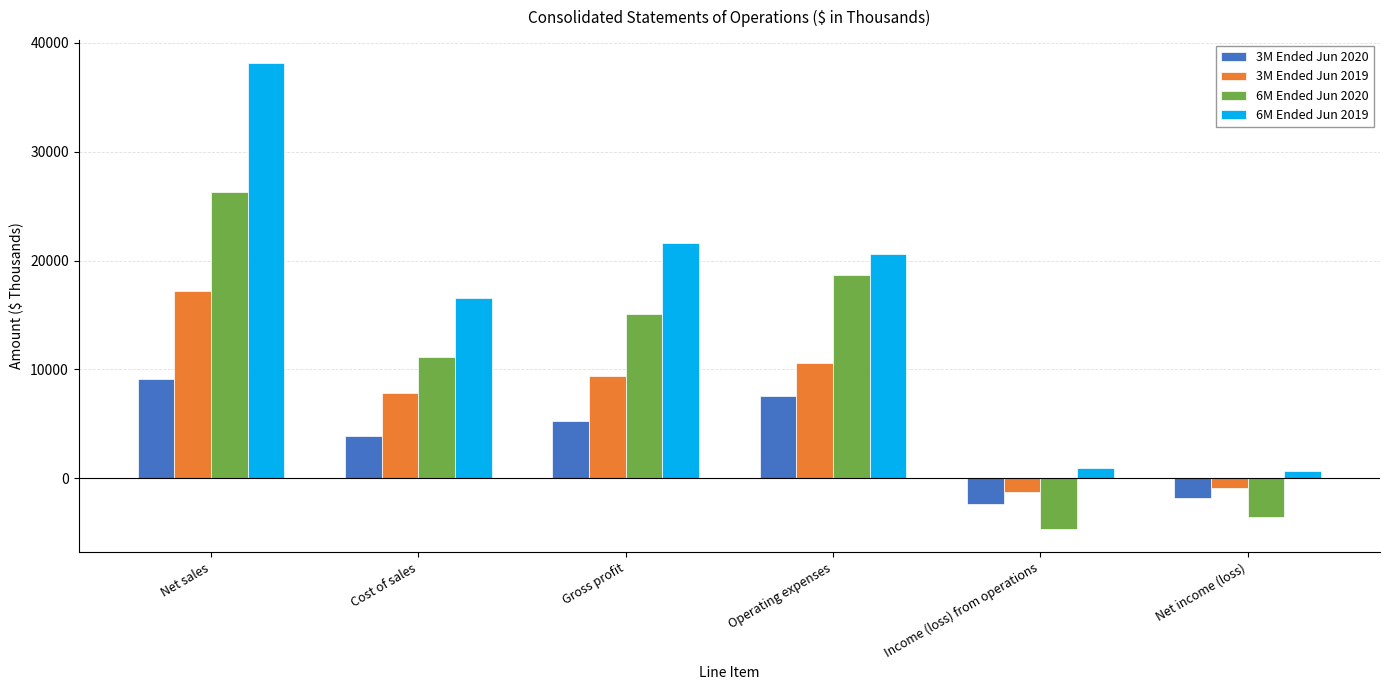

How many bars are there in total?

24